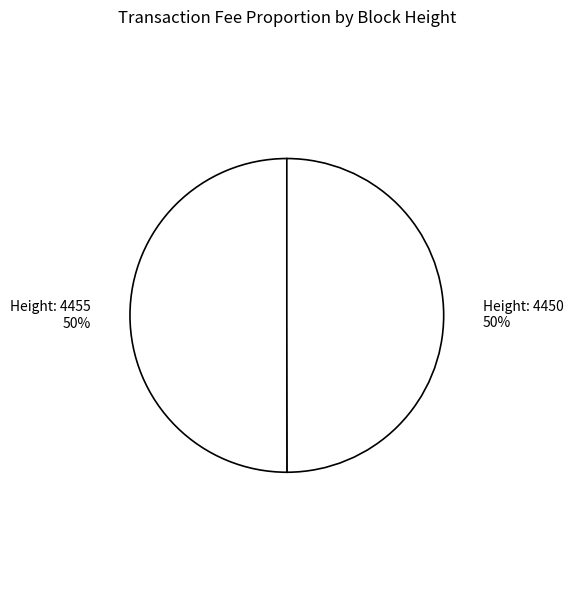

Do Height: 4455 and Height: 4450 together represent more than half of the pie?

Yes